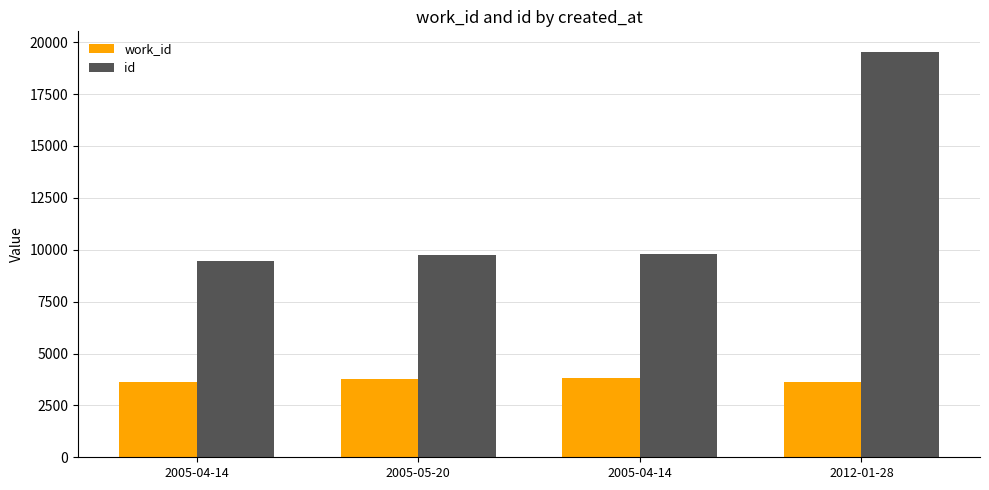

What are all the series names shown in the legend?

work_id, id